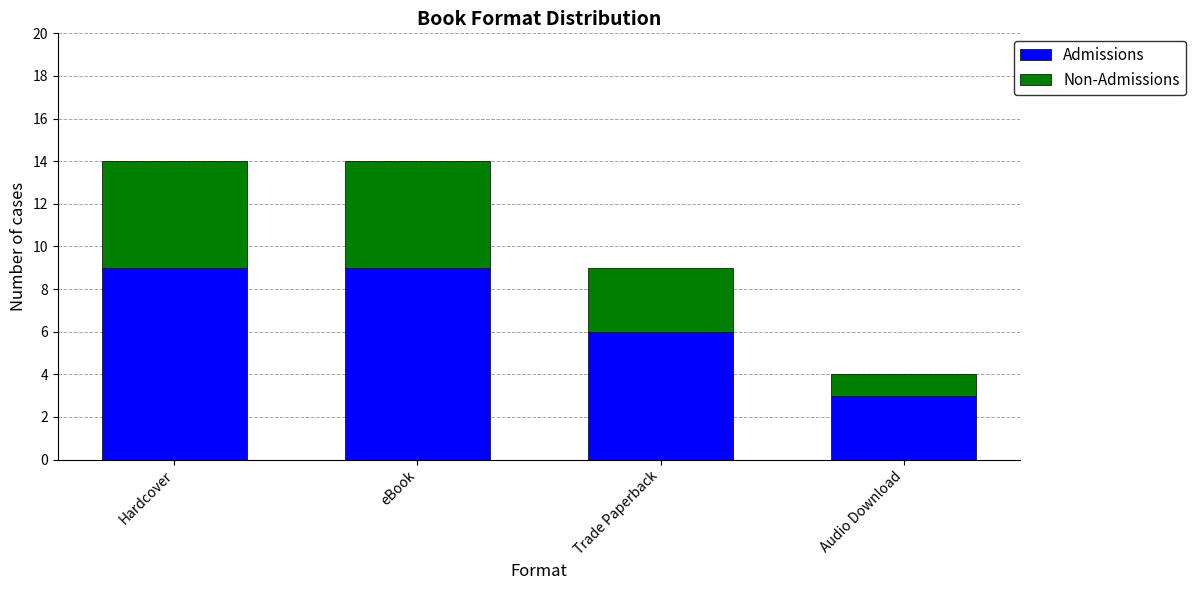

What is the maximum value for Admissions?

9